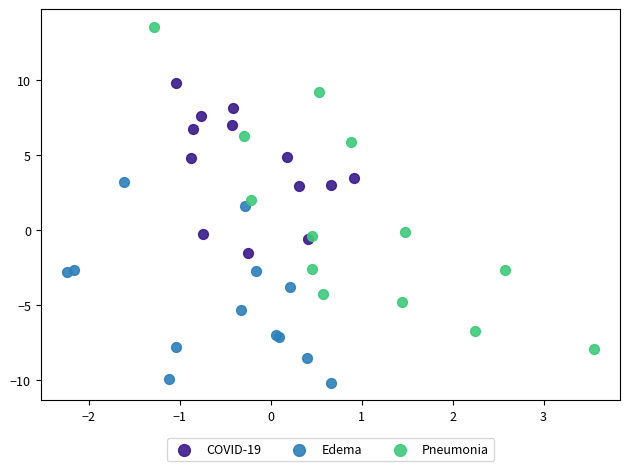

Which series contains the highest Y value?

Pneumonia